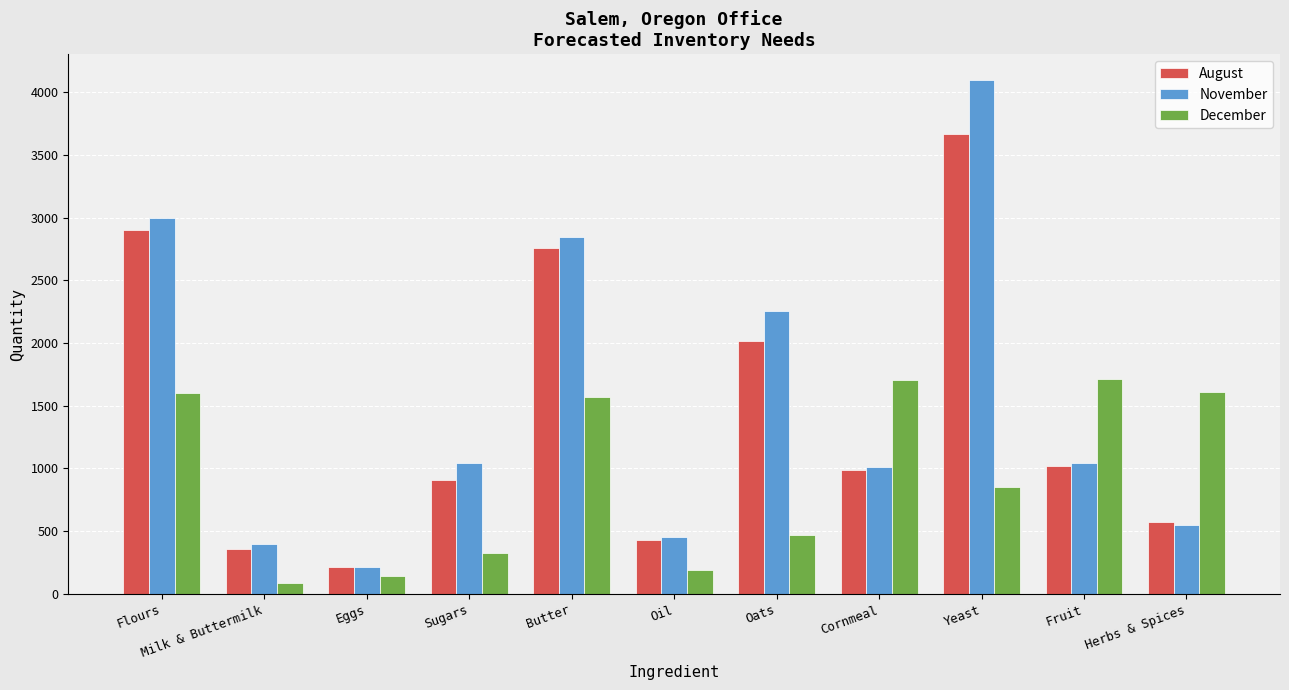

Rank the series by their average value, from highest to lowest.

November, August, December